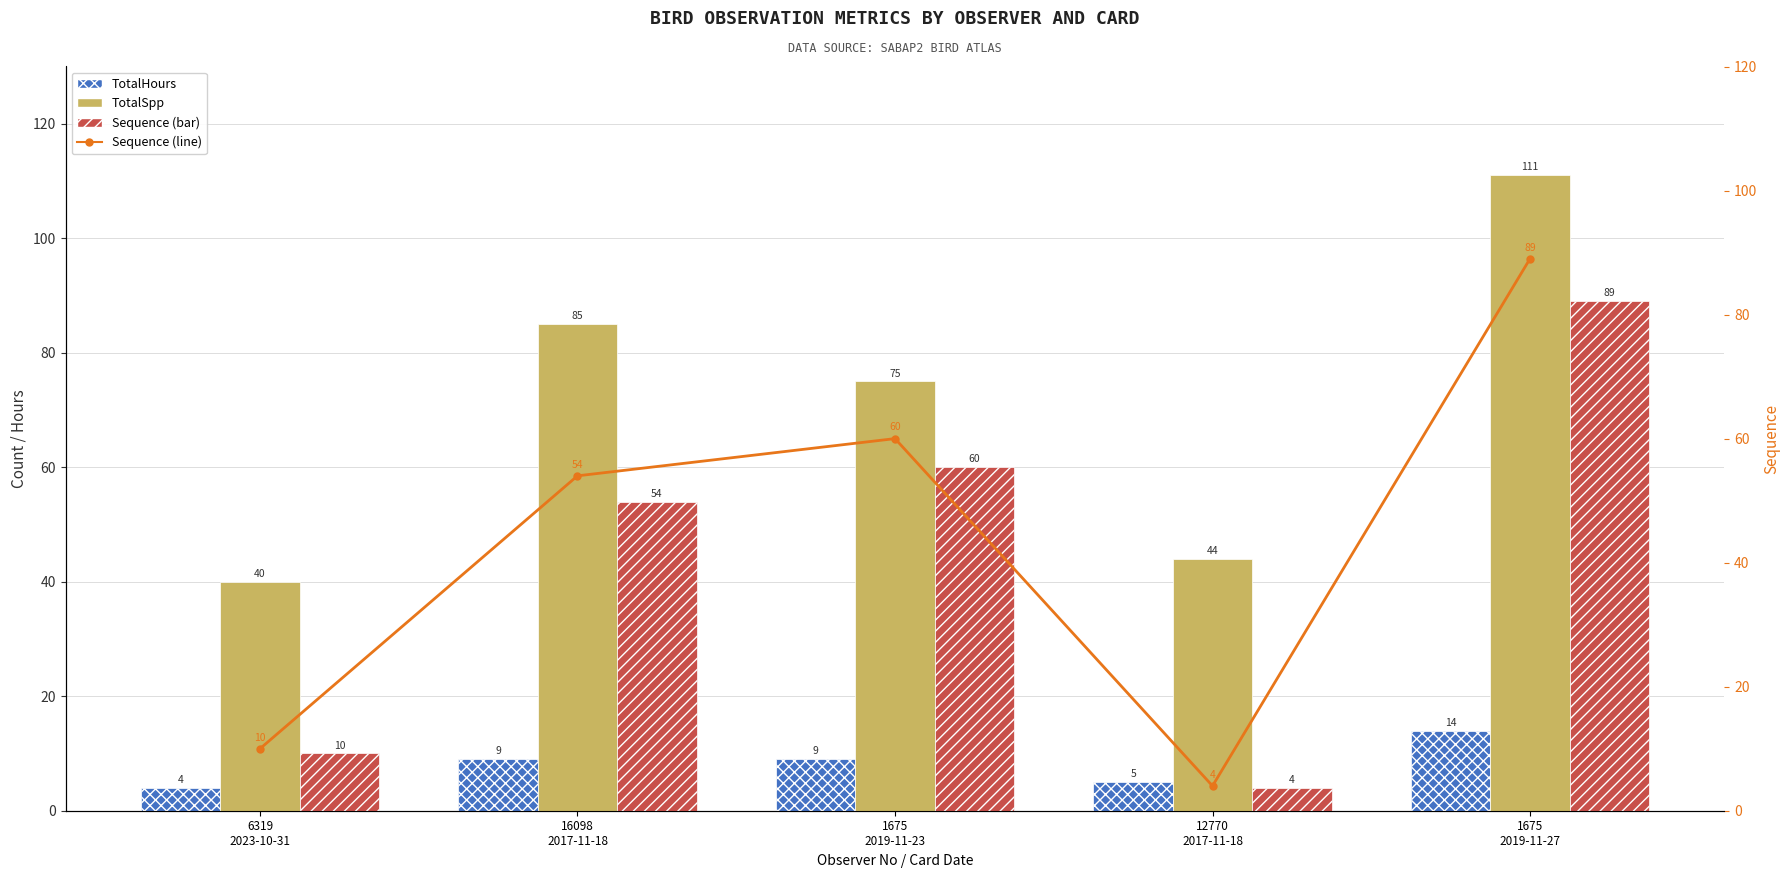

Rank the series by their maximum value, from highest to lowest.

TotalSpp, Sequence, TotalHours